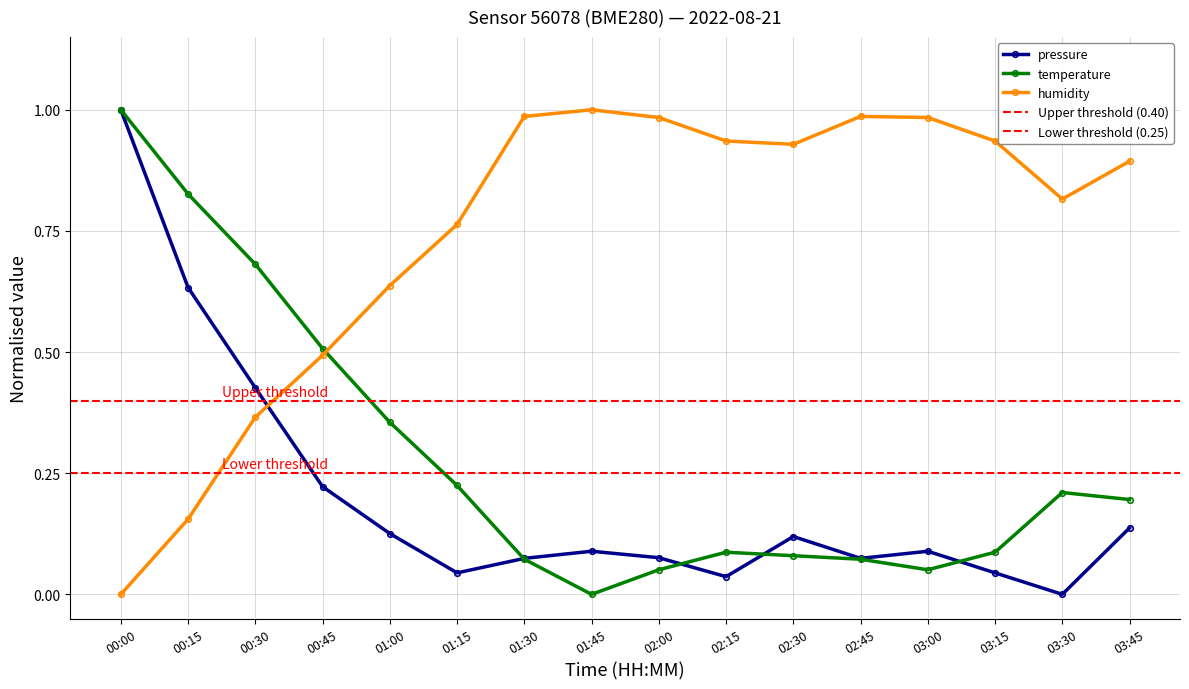

Between which two adjacent categories do humidity and pressure first intersect?

00:30 and 00:45